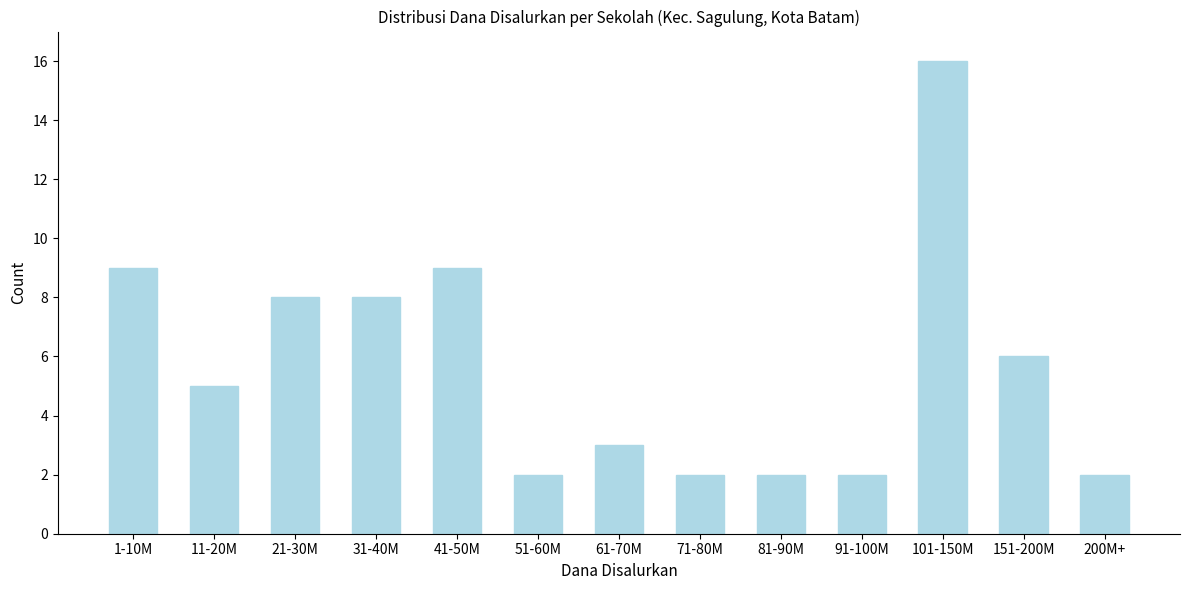

Reading right to left, transcribe all the data shown in this chart.

2	6	16	2	2	2	3	2	9	8	8	5	9